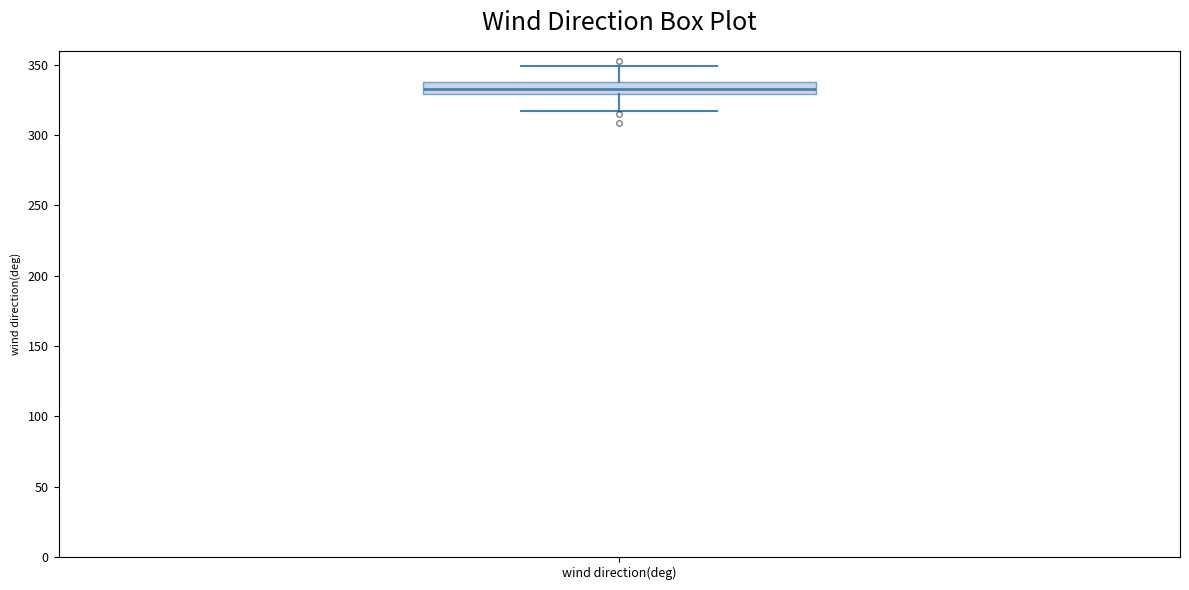

Read this box plot against the y-axis: the position of the median line, the range covered by the box, and the ends of both whiskers. The values are not printed on the chart, so give them approximately, as read against the axis.

median 335, box 330 to 340, whiskers 315 to 350